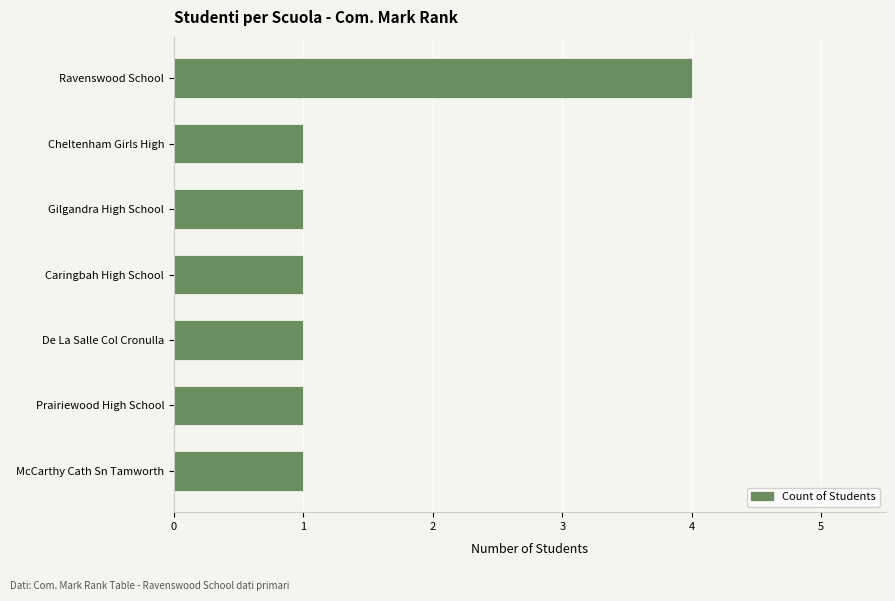

What is the label of the 1st bar from the top?

Ravenswood School